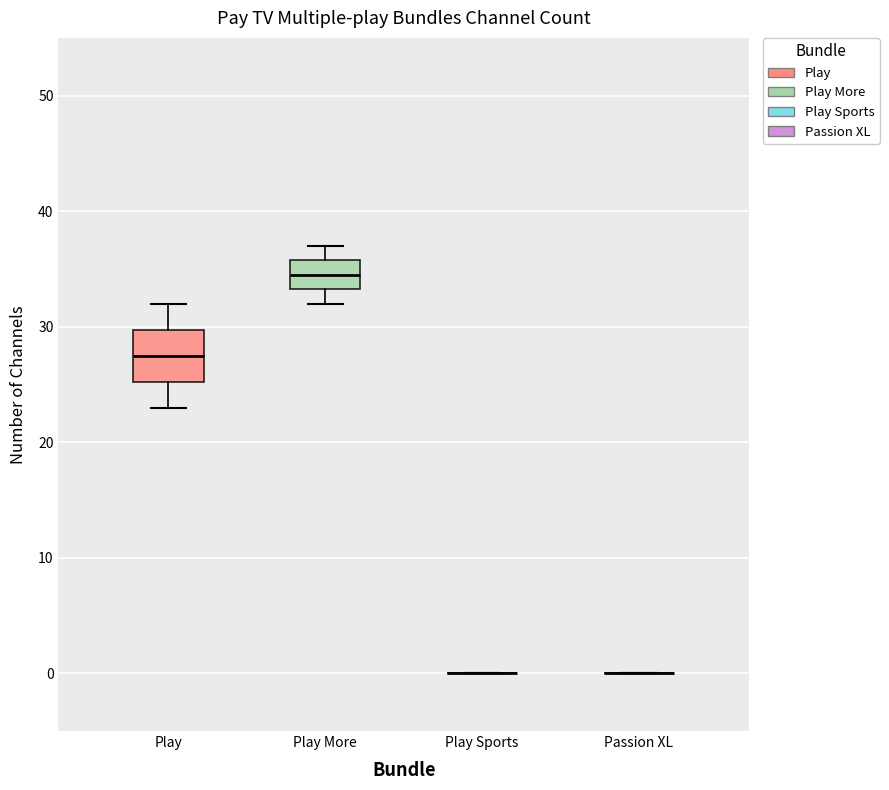

Reading left to right, read every box against the y-axis: the position of its median line, the range the box covers, and the ends of its whiskers. The values are not printed on the chart, so give them approximately, as read against the axis.

Play: median 28, box 25 to 30, whiskers 23 to 32
Play More: median 35, box 33 to 36, whiskers 32 to 37
Play Sports: box collapsed to a line at 0, whiskers 0 to 0
Passion XL: box collapsed to a line at 0, whiskers 0 to 0